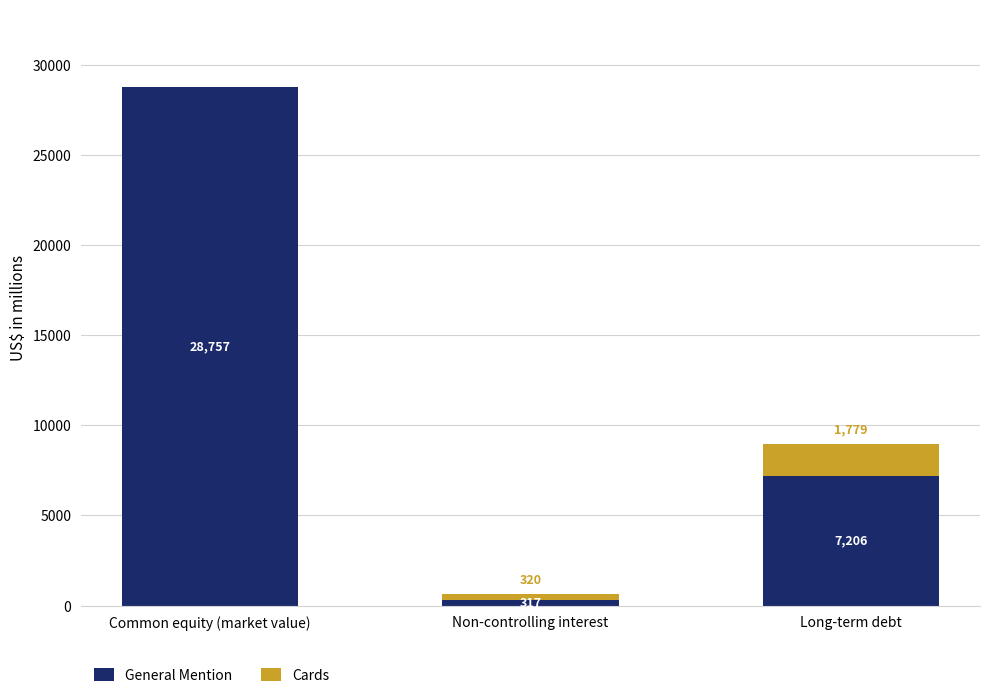

Which category has the highest value in the General Mention series?

Common equity (market value)